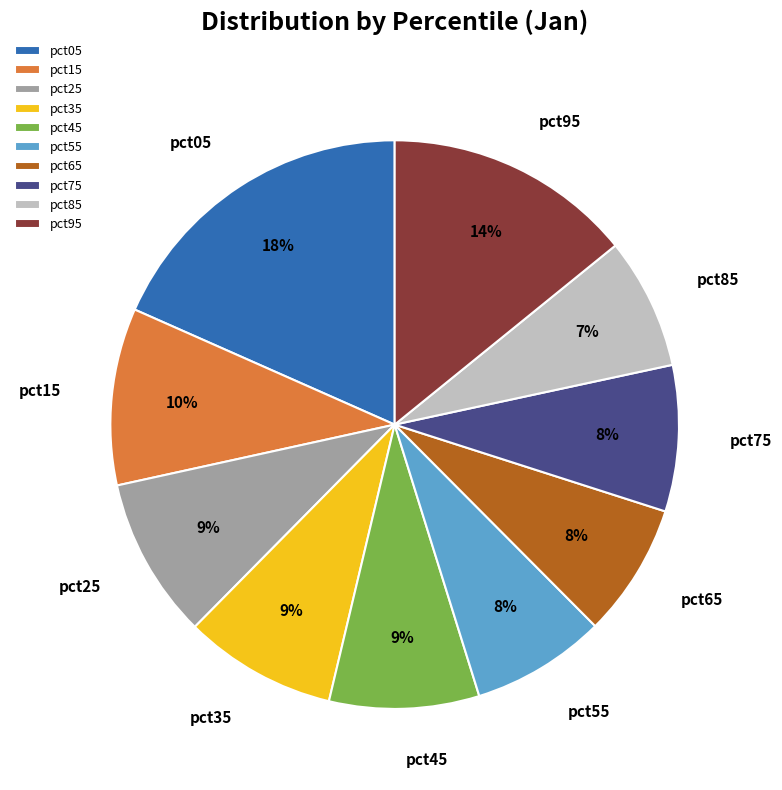

Count the number of slices in the pie.

10